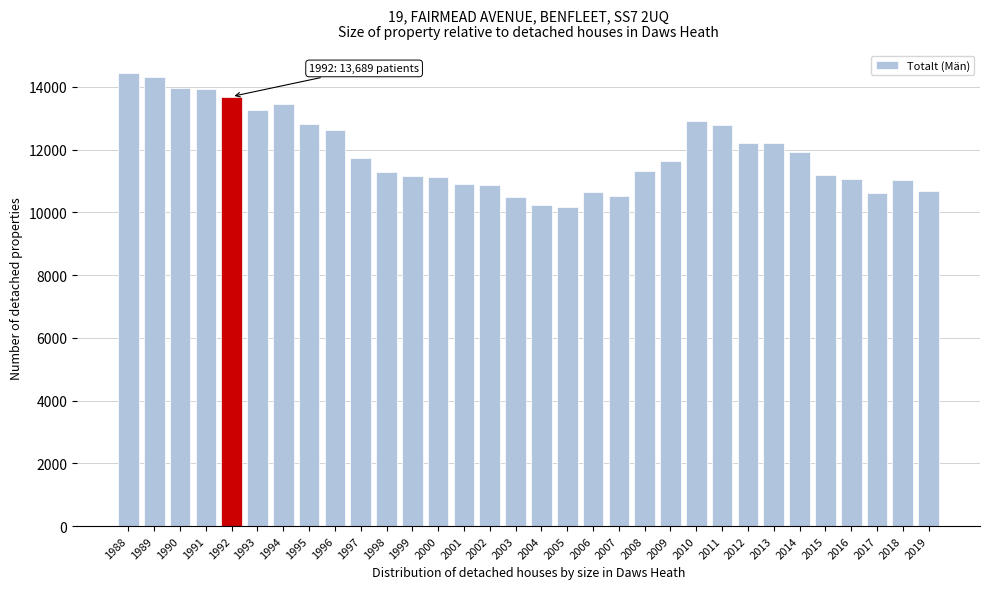

What is the difference between the second highest and minimum values?

4130